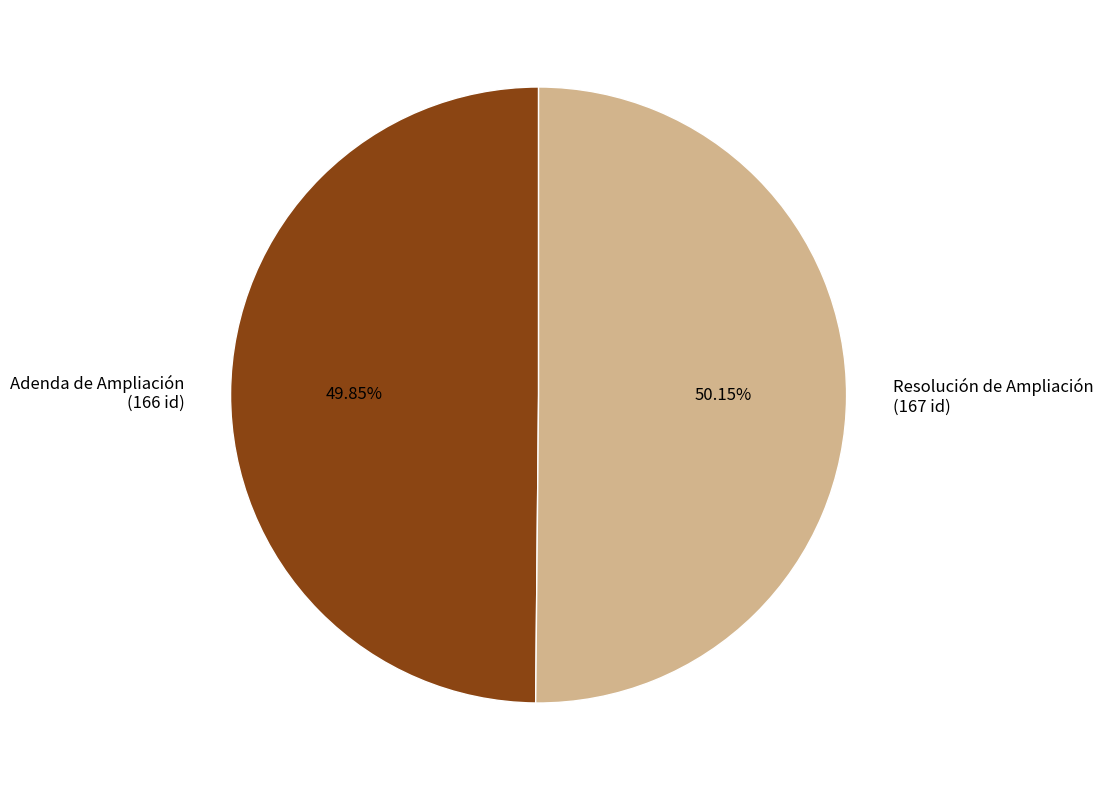

Does any single category account for the majority?

Yes